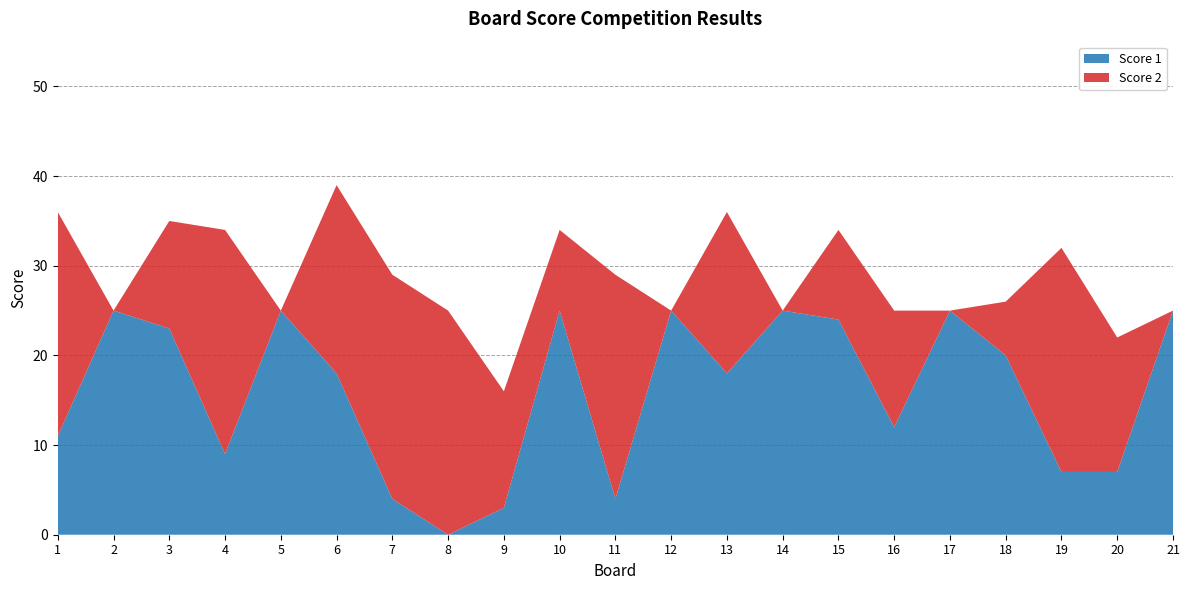

Reading left to right, what are all the values shown in this chart?

Score 1: 11	25	23	9	25	18	4	0	3	25	4	25	18	25	24	12	25	20	7	7	25
Score 2: 25	0	12	25	0	21	25	25	13	9	25	0	18	0	10	13	0	6	25	15	0